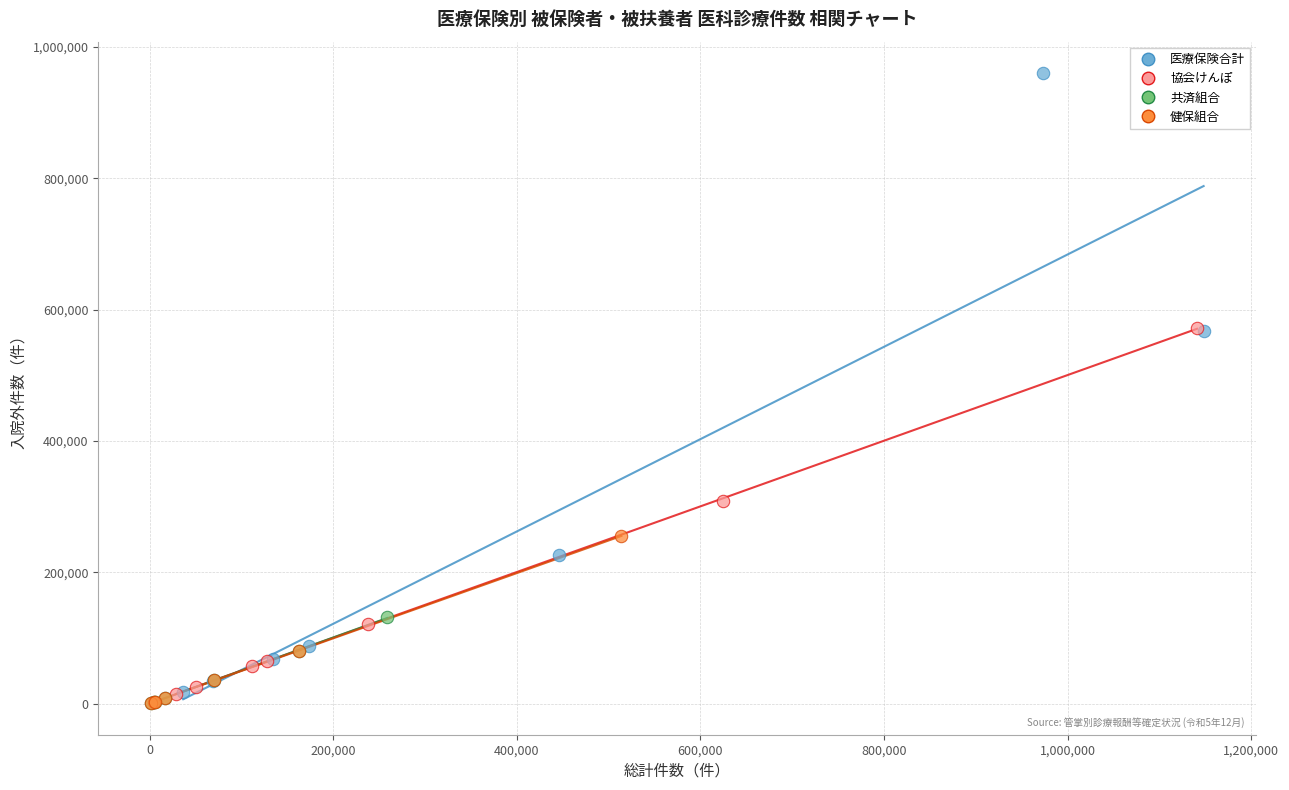

Which series has the largest Y range (max minus min)?

医療保険合計